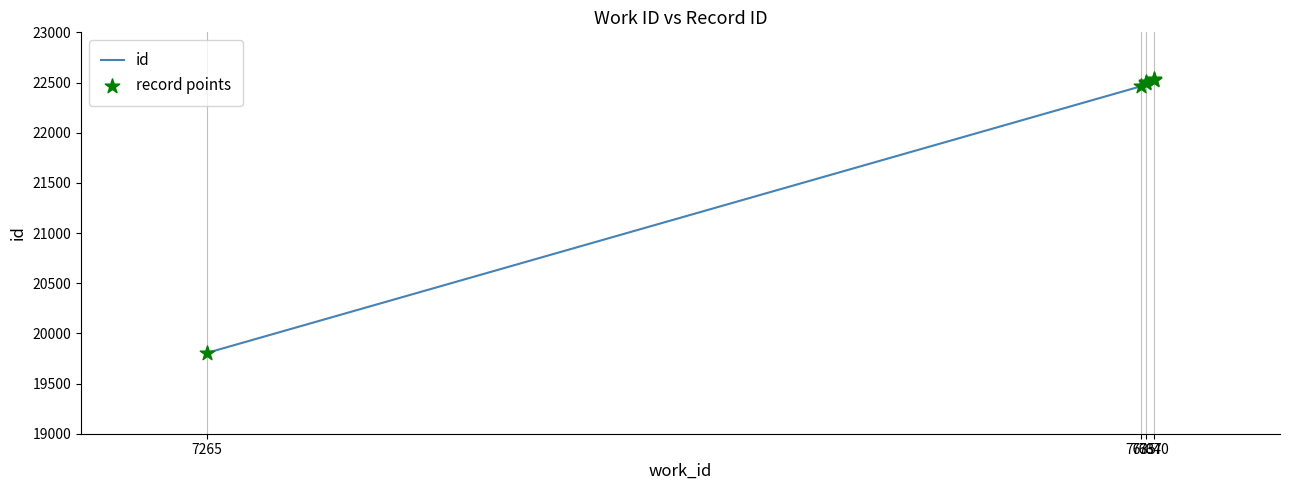

Which series has the largest Y range (max minus min)?

id